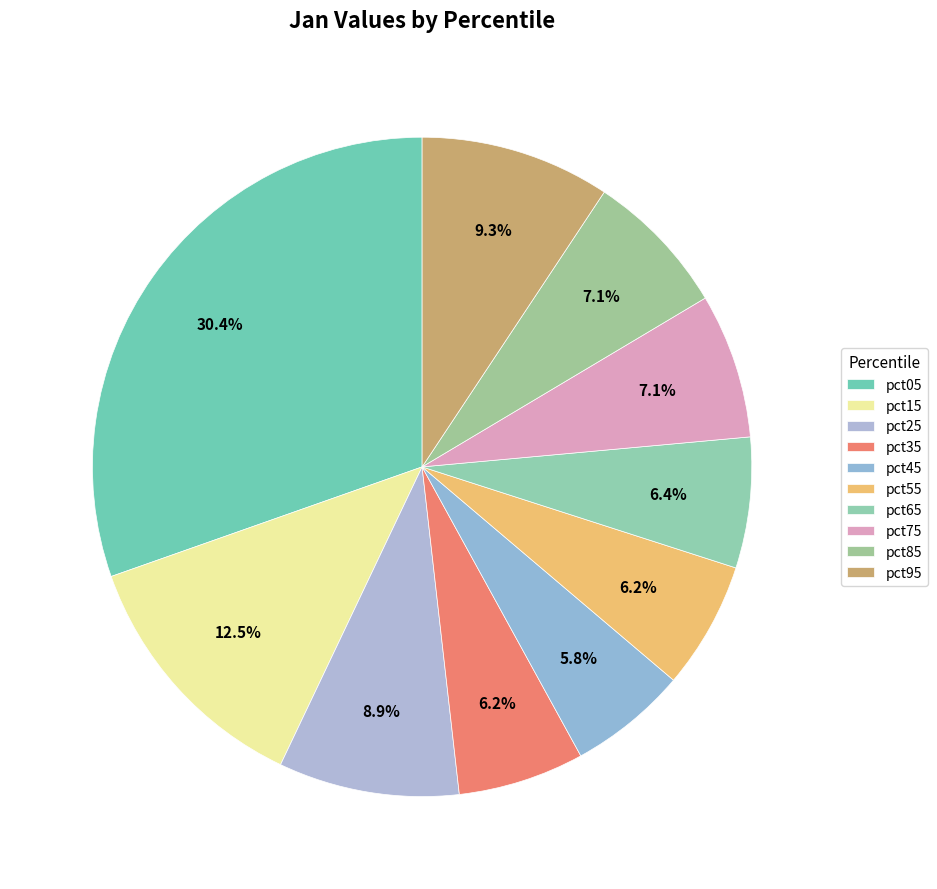

True or false: pct95 accounts for 9% of the total.

True